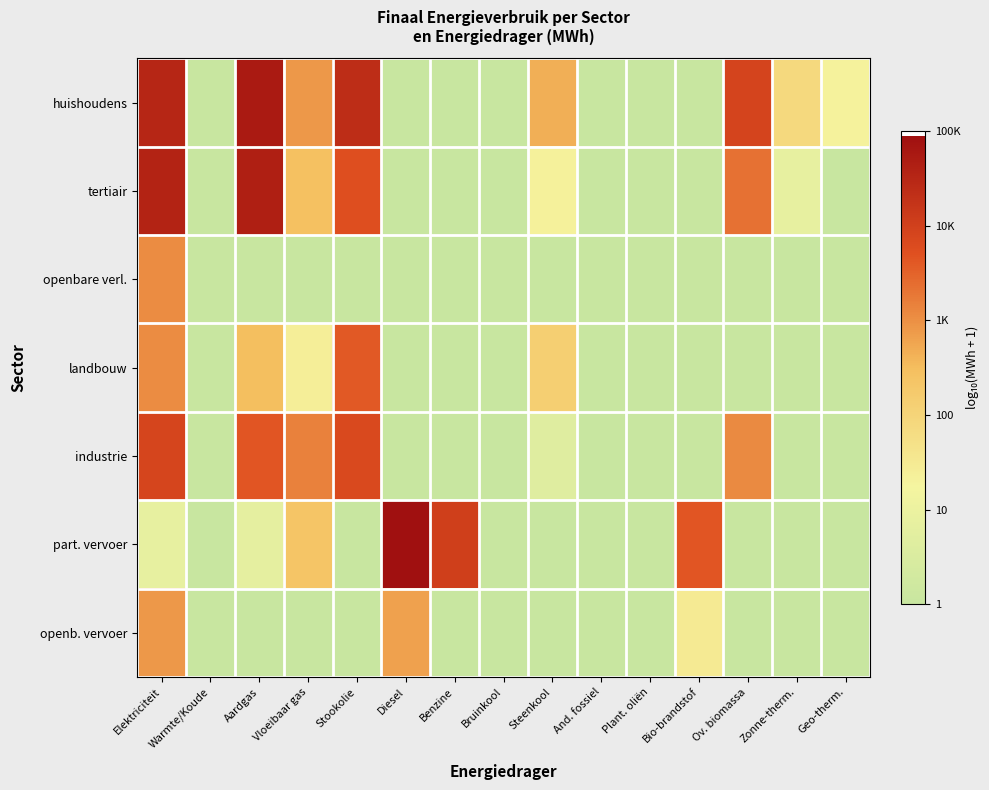

Reading left to right, list all the values displayed in this chart.

huishoudens: Elektriciteit=4.5	Warmte/Koude=0.0	Aardgas=4.8	Vloeibaar gas=2.9	Stookolie=4.4	Diesel=0.0	Benzine=0.0	Bruinkool=0.0	Steenkool=2.7	And. fossiel=0.0	Plant. oliën=0.0	Bio-brandstof=0.0	Ov. biomassa=3.9	Zonne-therm.=1.9	Geo-therm.=1.3
tertiair: Elektriciteit=4.6	Warmte/Koude=0.0	Aardgas=4.7	Vloeibaar gas=2.5	Stookolie=3.7	Diesel=0.0	Benzine=0.0	Bruinkool=0.0	Steenkool=1.3	And. fossiel=0.0	Plant. oliën=0.0	Bio-brandstof=0.0	Ov. biomassa=3.3	Zonne-therm.=0.9	Geo-therm.=0.0
openbare verl.: Elektriciteit=3.1	Warmte/Koude=0.0	Aardgas=0.0	Vloeibaar gas=0.0	Stookolie=0.0	Diesel=0.0	Benzine=0.0	Bruinkool=0.0	Steenkool=0.0	And. fossiel=0.0	Plant. oliën=0.0	Bio-brandstof=0.0	Ov. biomassa=0.0	Zonne-therm.=0.0	Geo-therm.=0.0
landbouw: Elektriciteit=3.1	Warmte/Koude=0.0	Aardgas=2.5	Vloeibaar gas=1.4	Stookolie=3.6	Diesel=0.0	Benzine=0.0	Bruinkool=0.0	Steenkool=2.1	And. fossiel=0.0	Plant. oliën=0.0	Bio-brandstof=0.0	Ov. biomassa=0.0	Zonne-therm.=0.0	Geo-therm.=0.0
industrie: Elektriciteit=3.9	Warmte/Koude=0.0	Aardgas=3.7	Vloeibaar gas=3.2	Stookolie=3.8	Diesel=0.0	Benzine=0.0	Bruinkool=0.0	Steenkool=0.6	And. fossiel=0.0	Plant. oliën=0.0	Bio-brandstof=0.0	Ov. biomassa=3.1	Zonne-therm.=0.0	Geo-therm.=0.0
part. vervoer: Elektriciteit=0.9	Warmte/Koude=0.0	Aardgas=0.8	Vloeibaar gas=2.4	Stookolie=0.0	Diesel=4.9	Benzine=4.0	Bruinkool=0.0	Steenkool=0.0	And. fossiel=0.0	Plant. oliën=0.0	Bio-brandstof=3.7	Ov. biomassa=0.0	Zonne-therm.=0.0	Geo-therm.=0.0
openb. vervoer: Elektriciteit=2.9	Warmte/Koude=0.0	Aardgas=0.0	Vloeibaar gas=0.0	Stookolie=0.0	Diesel=2.8	Benzine=0.0	Bruinkool=0.0	Steenkool=0.0	And. fossiel=0.0	Plant. oliën=0.0	Bio-brandstof=1.5	Ov. biomassa=0.0	Zonne-therm.=0.0	Geo-therm.=0.0